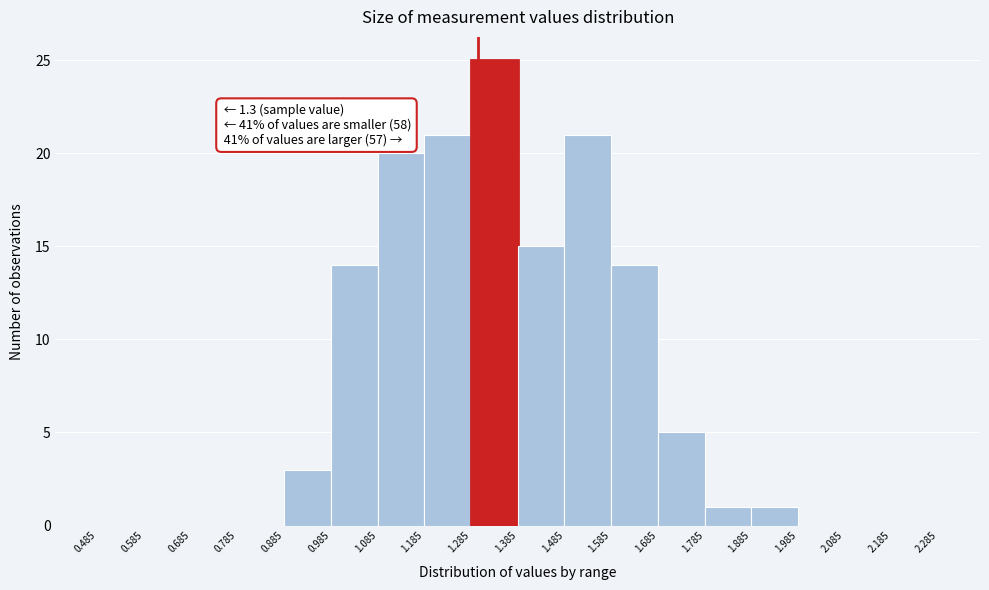

Which range on the x-axis has the tallest bar?

1.285 to 1.385